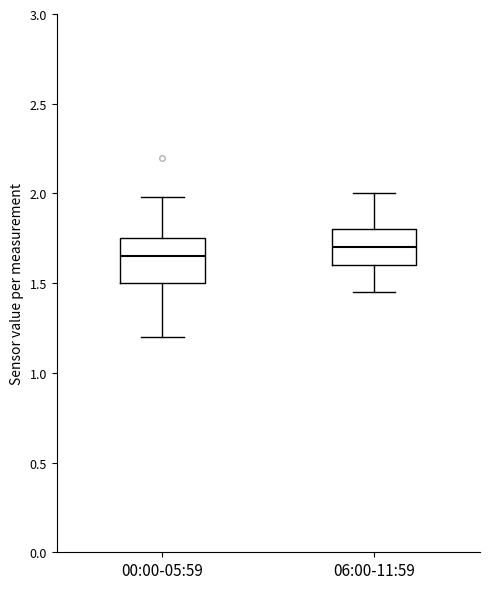

Where does the upper whisker of the box for 06:00-11:59 end on the y-axis? The values are not printed on the chart, so give them approximately, as read against the axis.

2.00